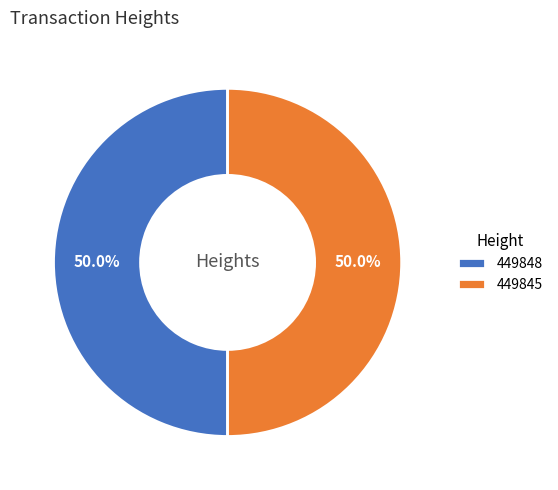

What percentage do 449848 and 449845 together represent?

100.0%